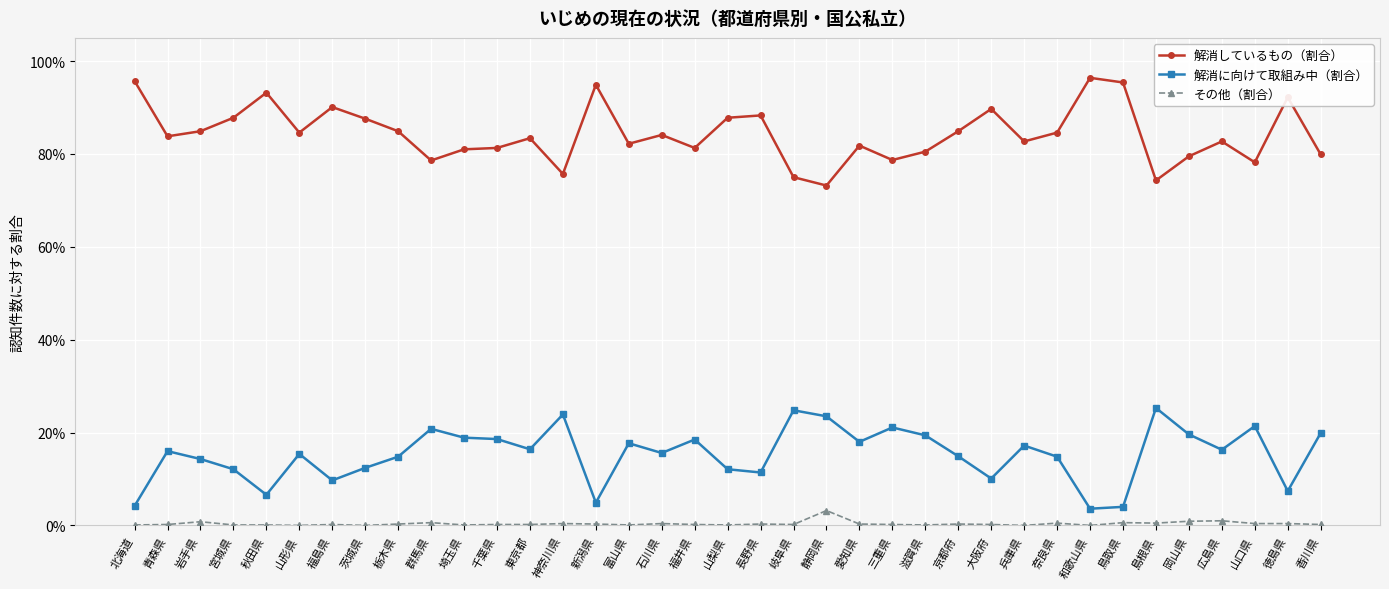

What is the label of the 1st point from the left?

北海道